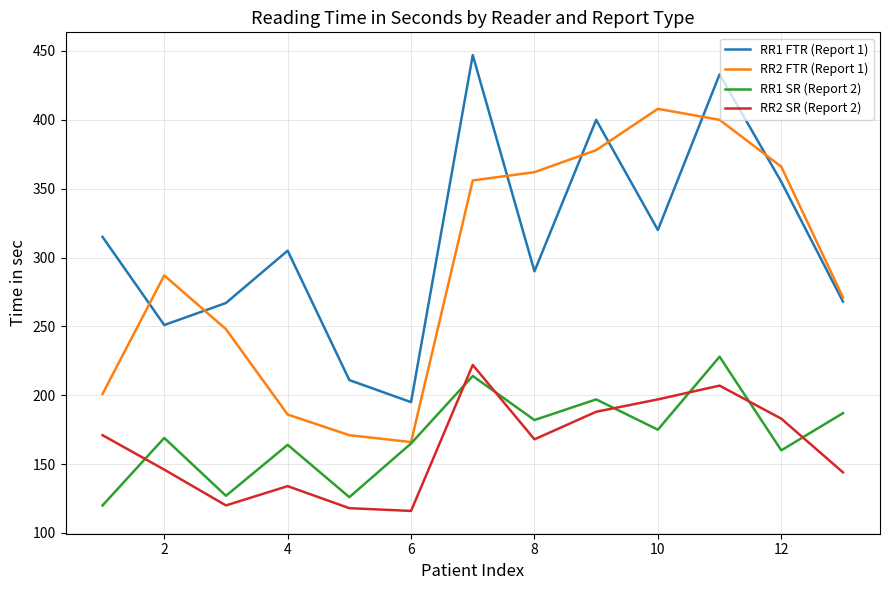

True or false: RR1 FTR (Report 1) and RR2 SR (Report 2) cross at least once.

False